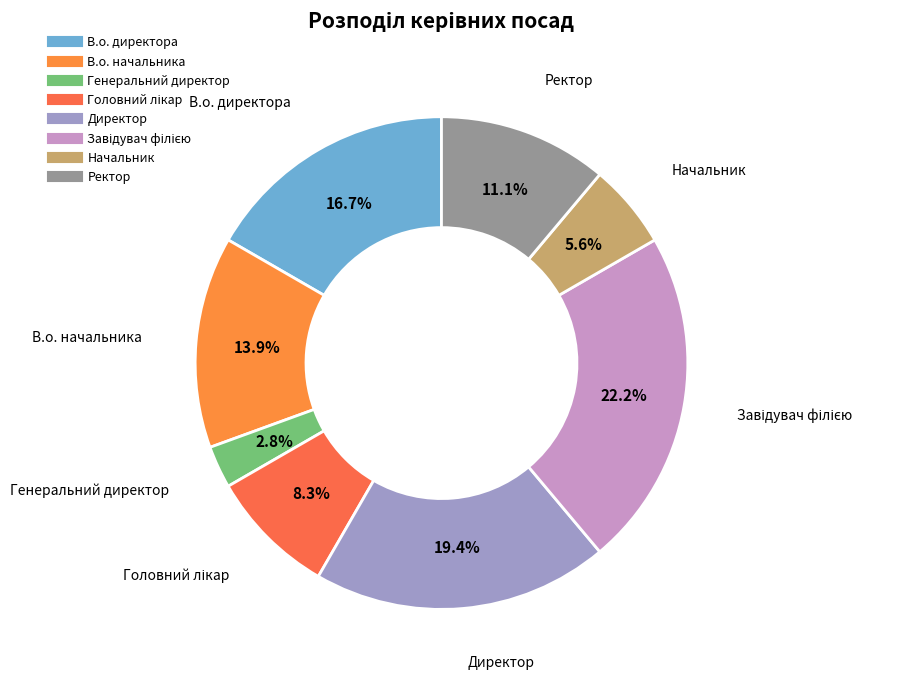

Which category has the smallest portion of the pie?

Генеральний директор